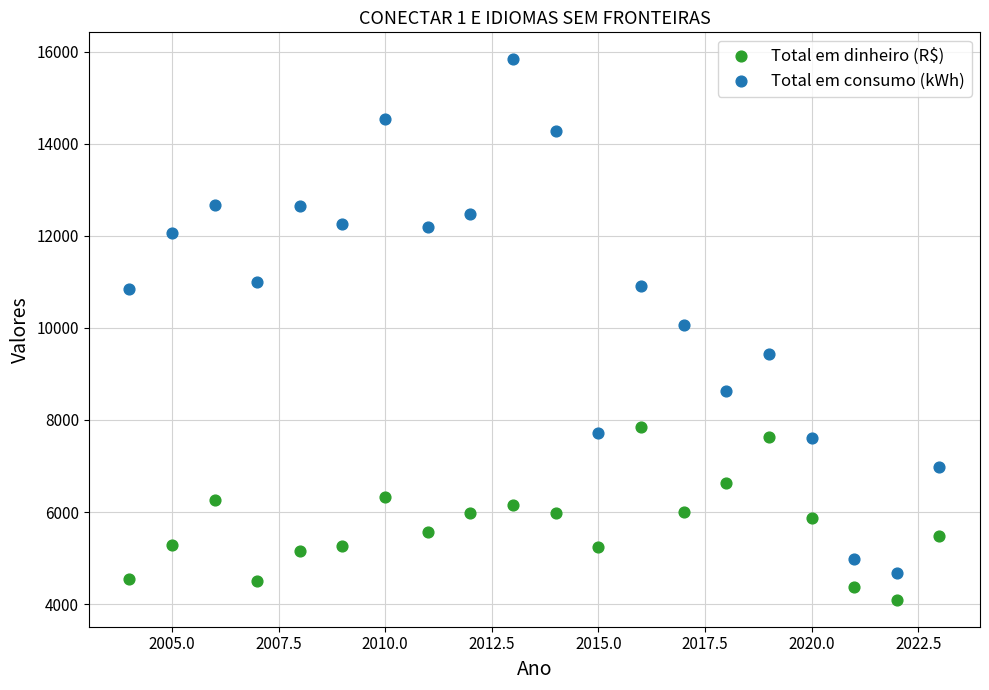

What are all the series names shown in the legend?

Total em dinheiro (R$), Total em consumo (kWh)